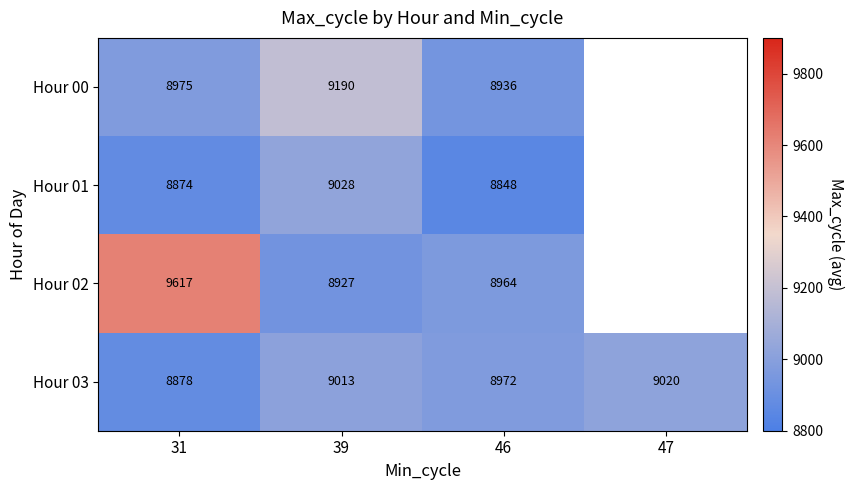

The Hour 03 series shows 8972 at 46. True or false?

True